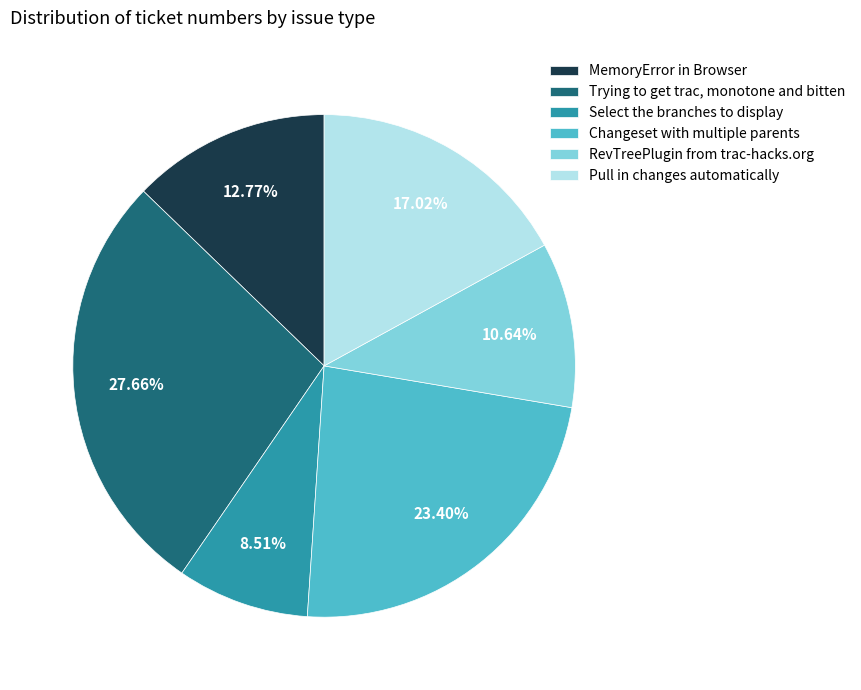

To the nearest percent, what percentage of the pie is Changeset with multiple parents?

23%